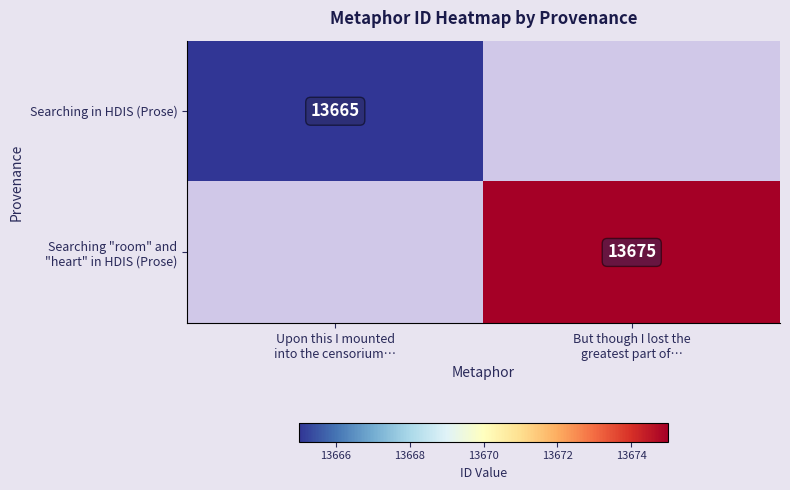

At how many categories does at least one series exceed 13674?

1